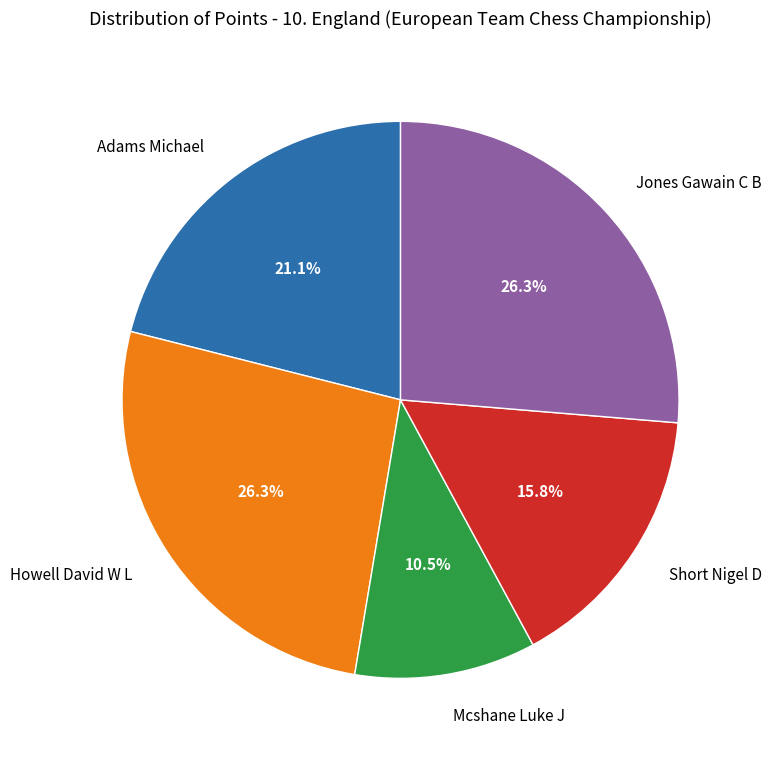

Does Mcshane Luke J account for over 50% of the chart?

No